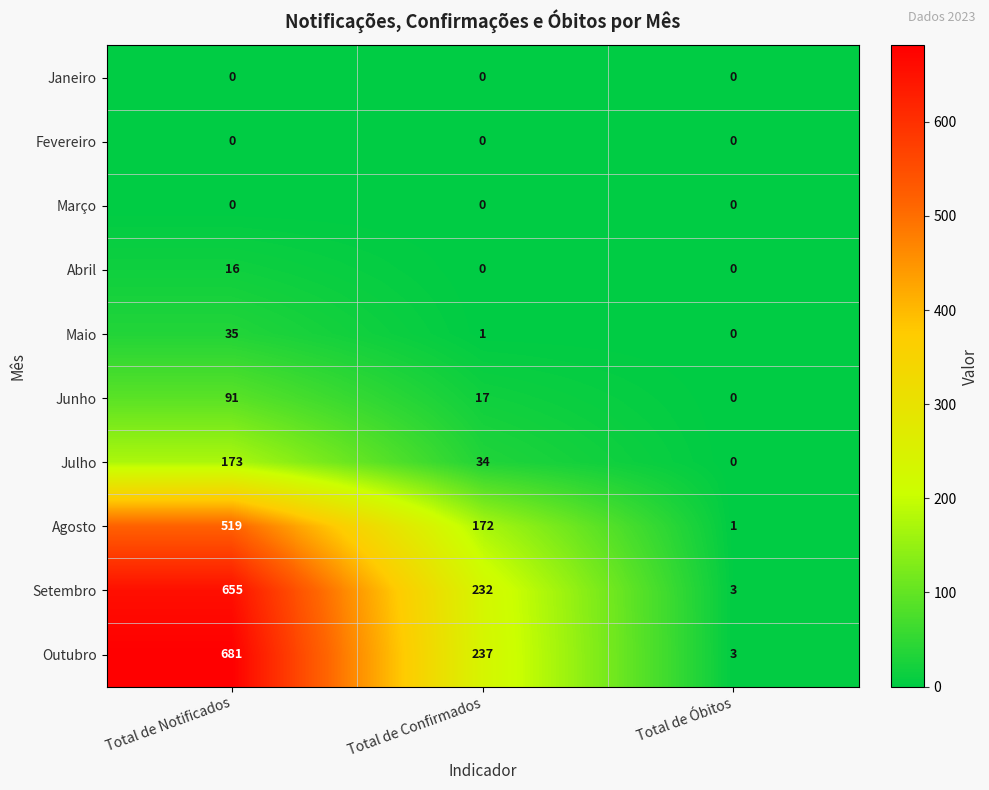

Where is Maio nearest to the value 17?

Total de Confirmados